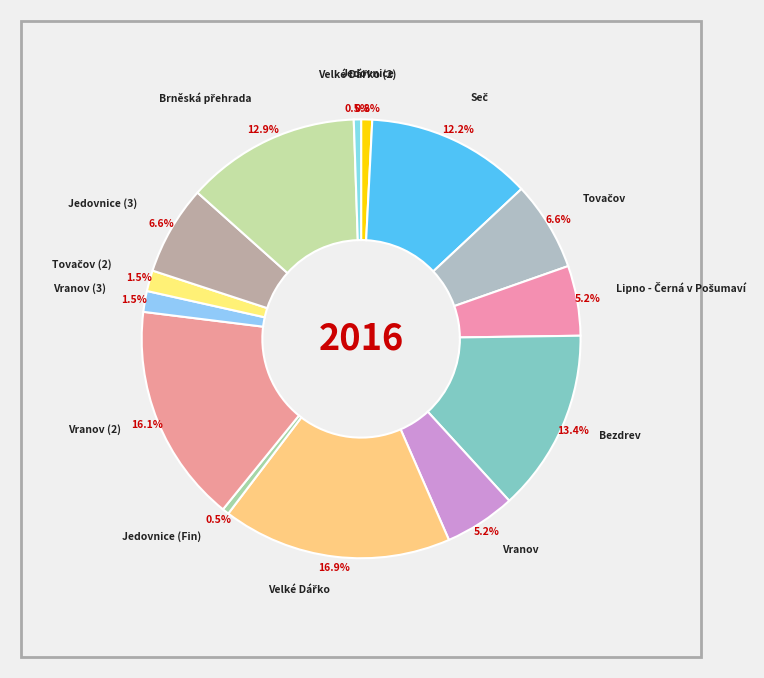

Rank the categories by value from lowest to highest.

Jedovnice (Fin), Velké Dářko (2), Jedovnice, Vranov (3), Tovačov (2), Lipno - Černá v Pošumaví, Vranov, Jedovnice (3), Tovačov, Seč, Brněská přehrada, Bezdrev, Vranov (2), Velké Dářko